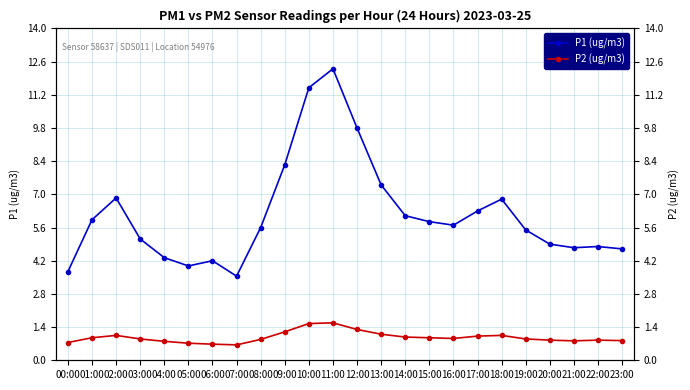

What position from the left is 14:00?

15